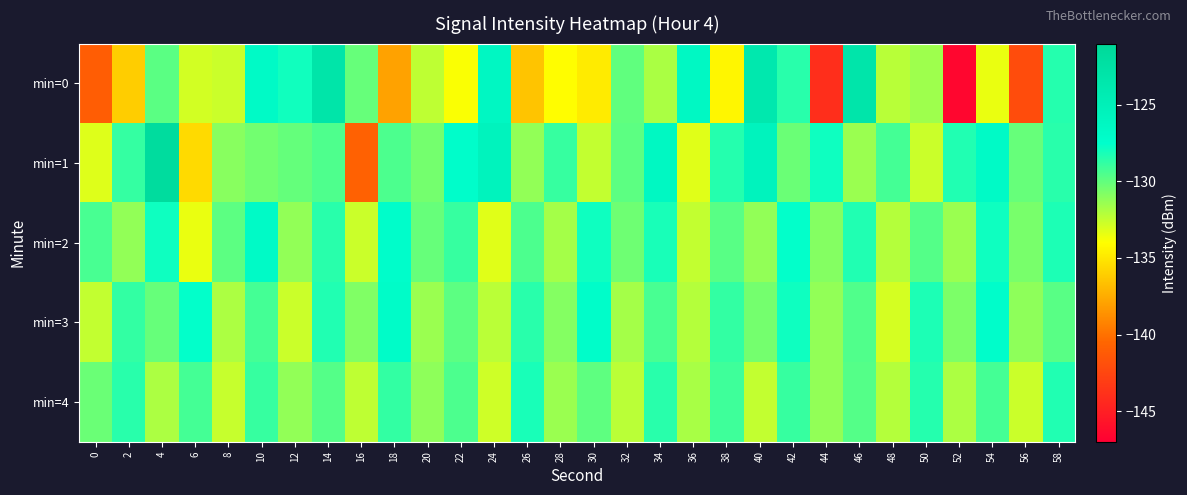

Which series has the largest range (max minus min)?

min=0